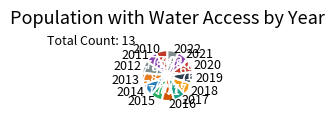

How many segments does this pie chart have?

13